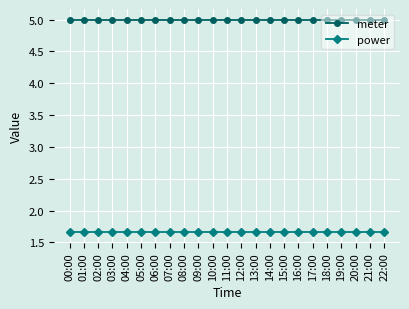

What is the highest value of the meter series?

5.0